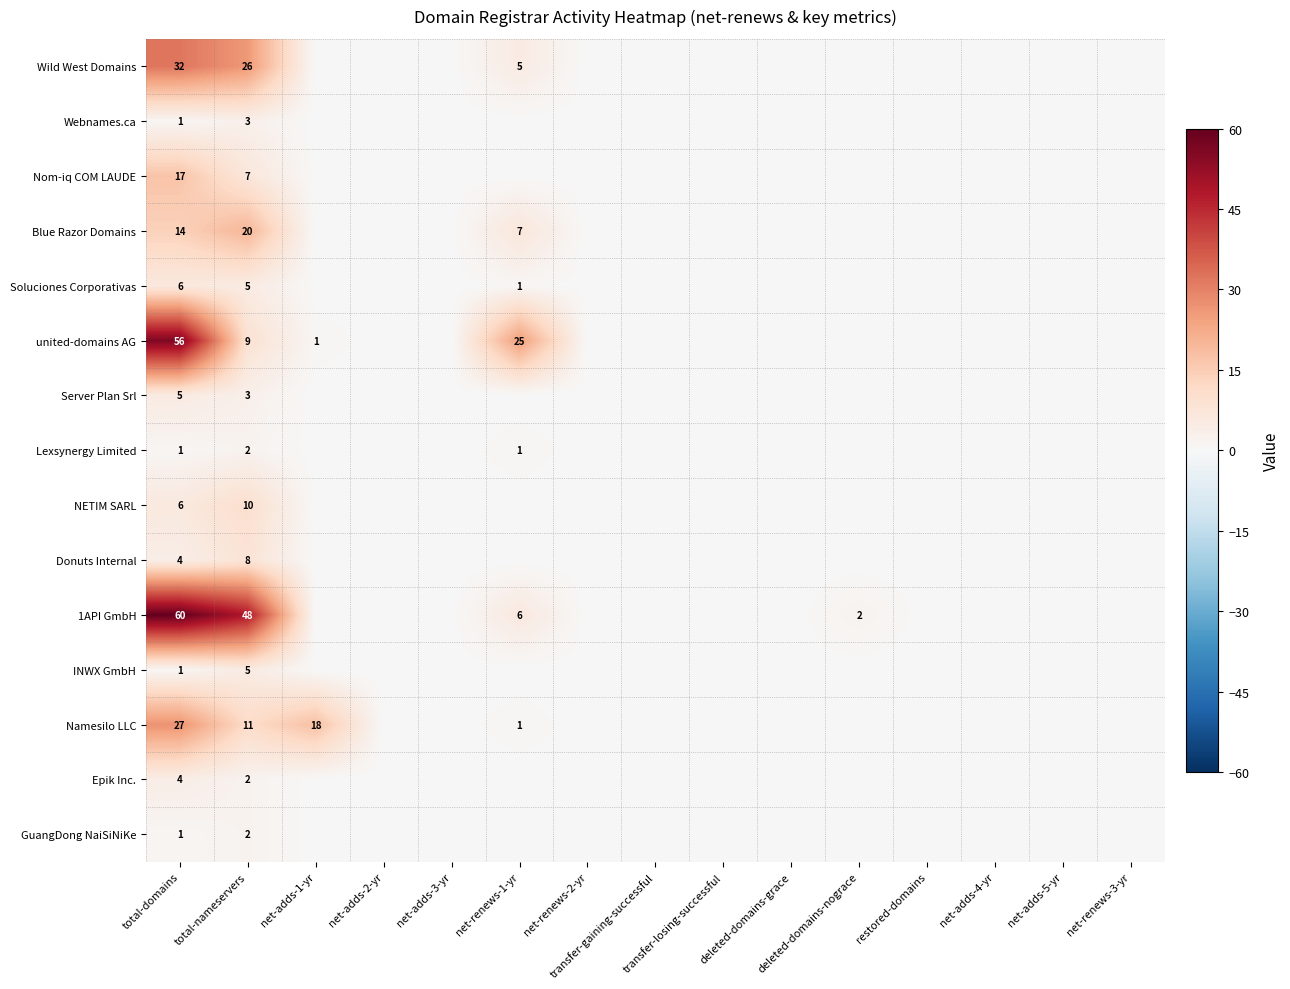

At which category is the sum across all series the highest?

total-domains